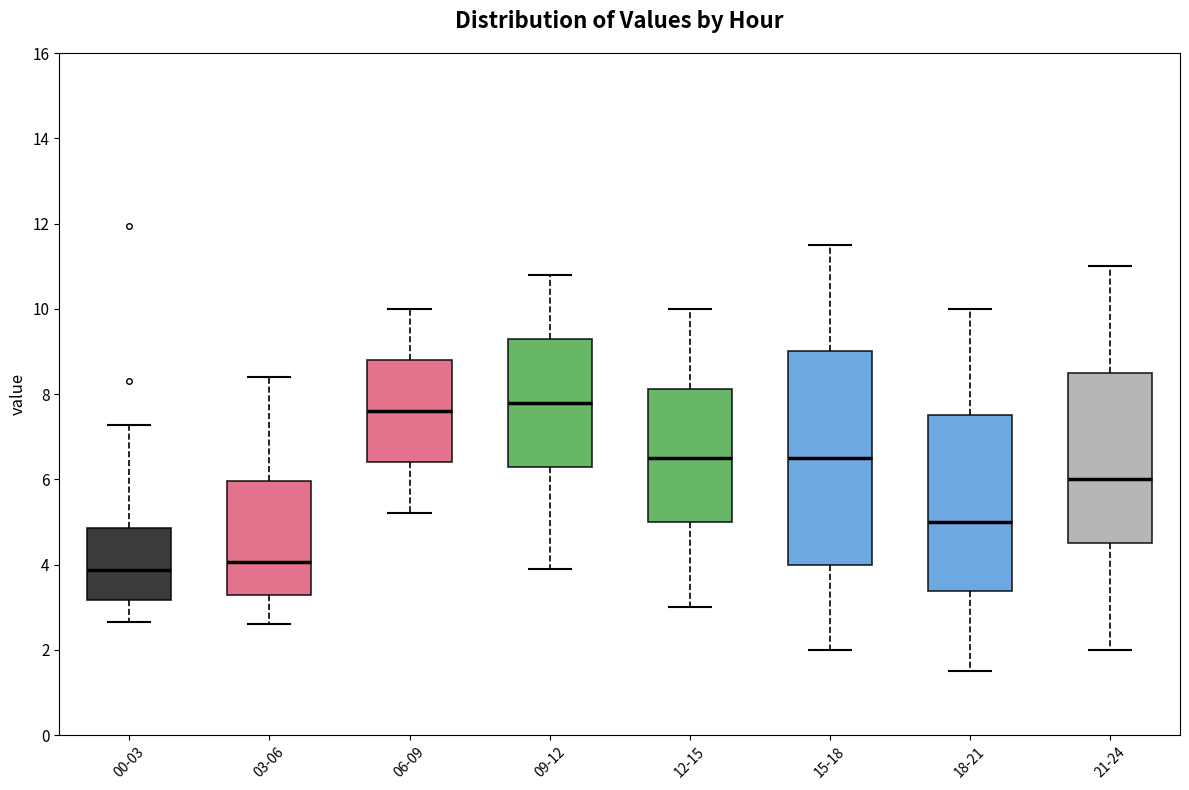

Reading left to right, transcribe this box plot: for each box, give where its median line is, the range the box spans, and where its two whiskers end, as read against the y-axis. The values are not printed on the chart, so give them approximately, as read against the axis.

00-03: median 3.8, box 3.2 to 4.8, whiskers 2.6 to 7.2
03-06: median 4.0, box 3.2 to 6.0, whiskers 2.6 to 8.4
06-09: median 7.6, box 6.4 to 8.8, whiskers 5.2 to 10.0
09-12: median 7.8, box 6.4 to 9.4, whiskers 4.0 to 10.8
12-15: median 6.6, box 5.0 to 8.2, whiskers 3.0 to 10.0
15-18: median 6.6, box 4.0 to 9.0, whiskers 2.0 to 11.6
18-21: median 5.0, box 3.4 to 7.6, whiskers 1.6 to 10.0
21-24: median 6.0, box 4.6 to 8.6, whiskers 2.0 to 11.0